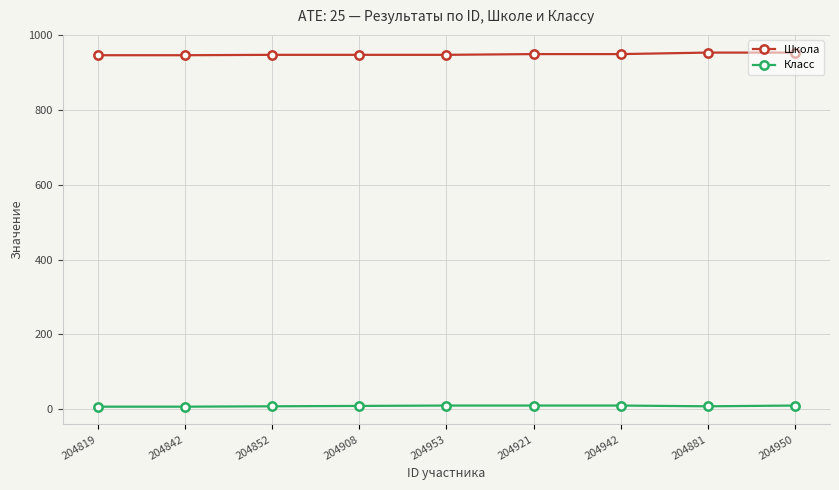

True or false: Класс and Школа intersect in this chart.

False